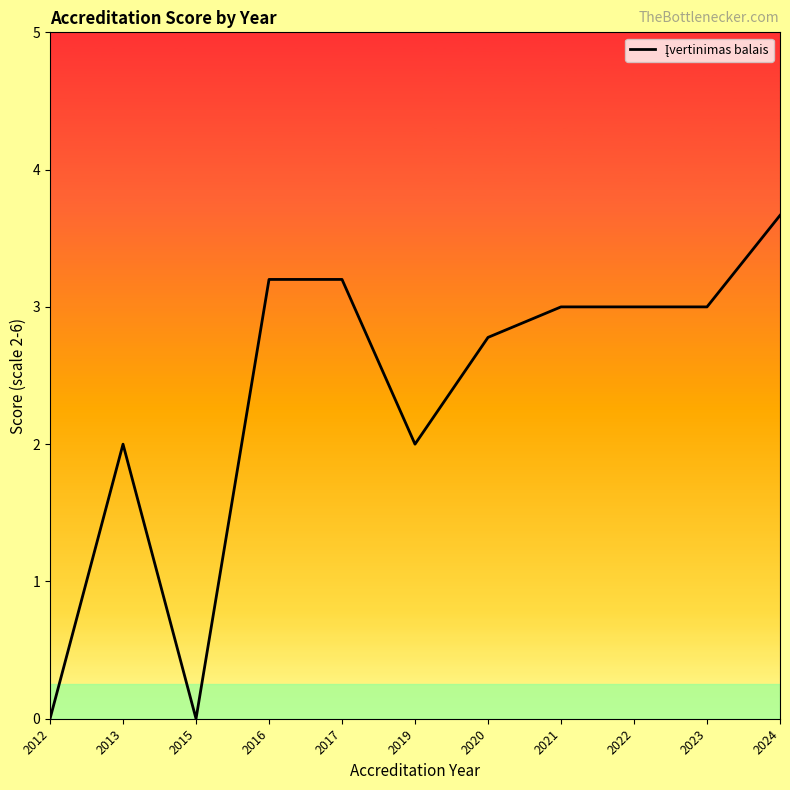

Reading left to right, extract all data points from this chart.

0.0	2.0	0.0	3.2	3.2	2.0	2.8	3.0	3.0	3.0	3.7